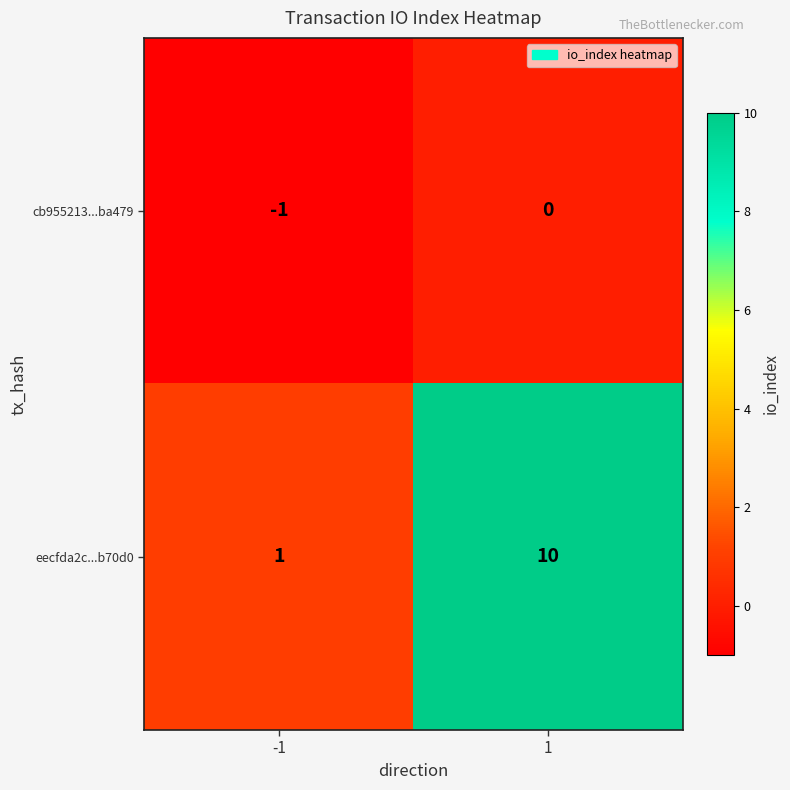

Which series has the widest spread of values?

eecfda2c...b70d0